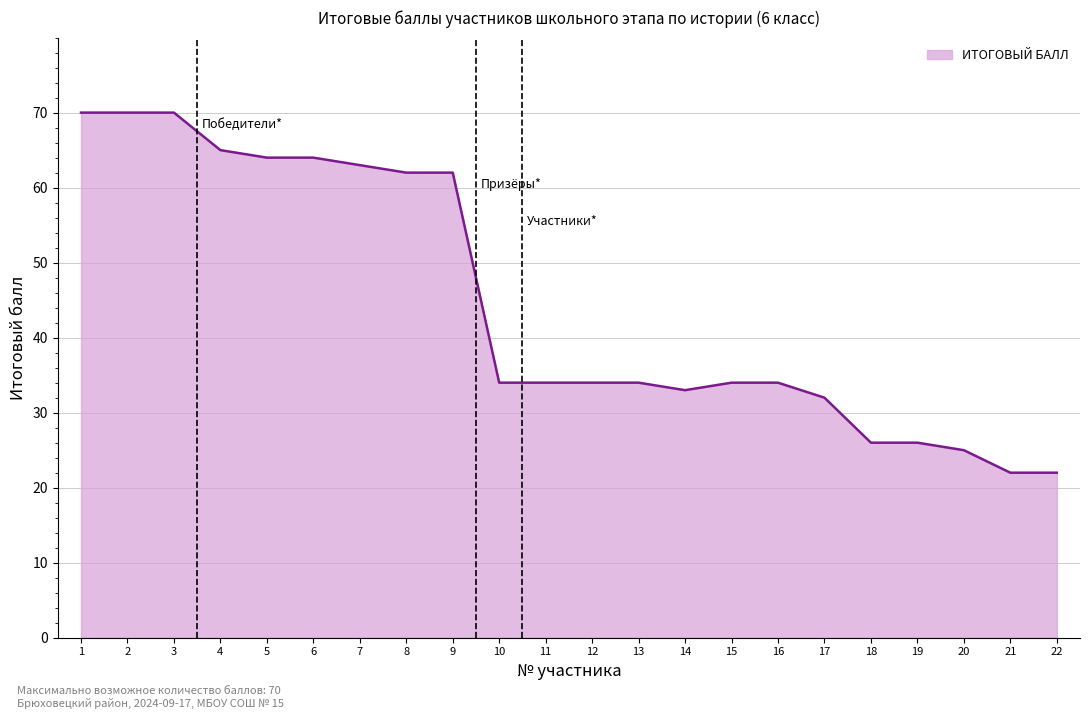

Between 11 and 20, which is larger?

11